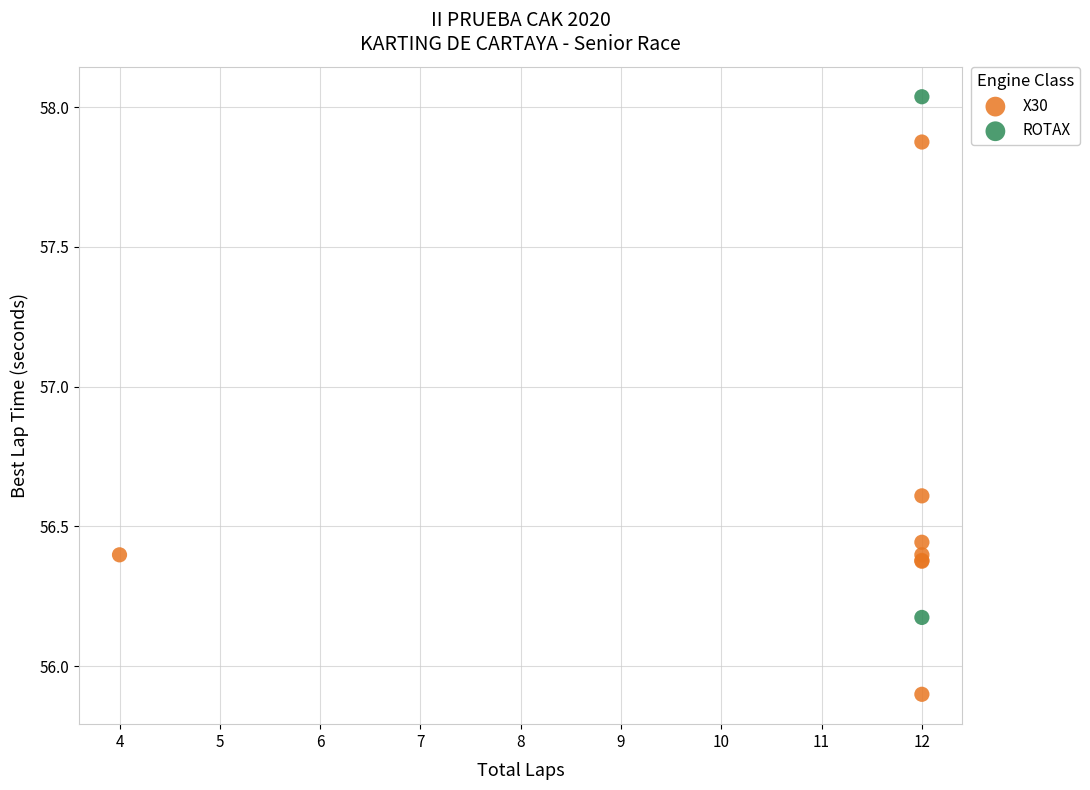

What are all the series names shown in the legend?

X30, ROTAX